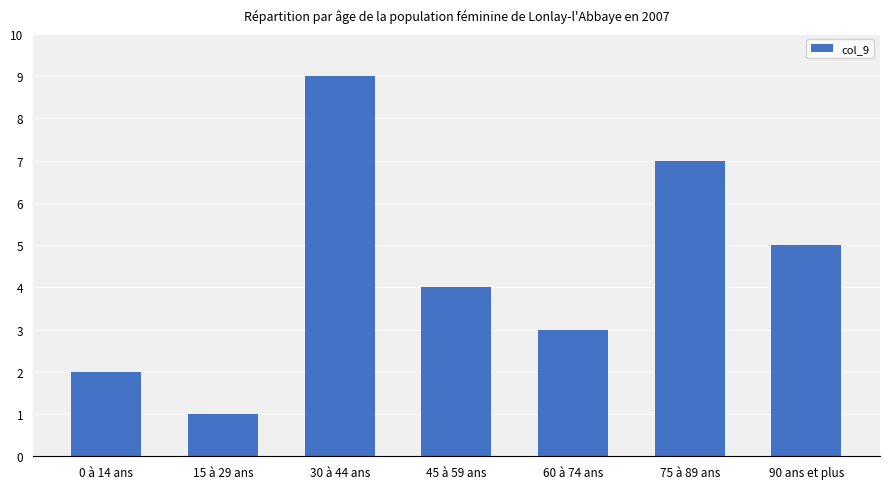

What is the sum of the values at 75 à 89 ans and 60 à 74 ans?

10